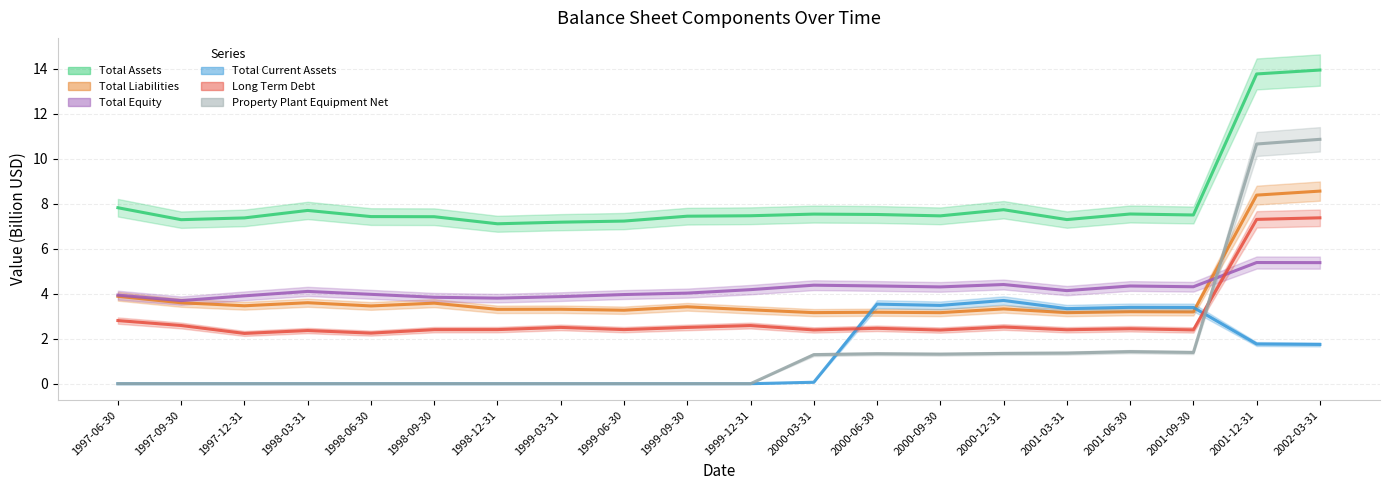

At 2000-06-30, list the series in order from smallest to largest.

Property Plant Equipment Net, Long Term Debt, Total Liabilities, Total Current Assets, Total Equity, Total Assets